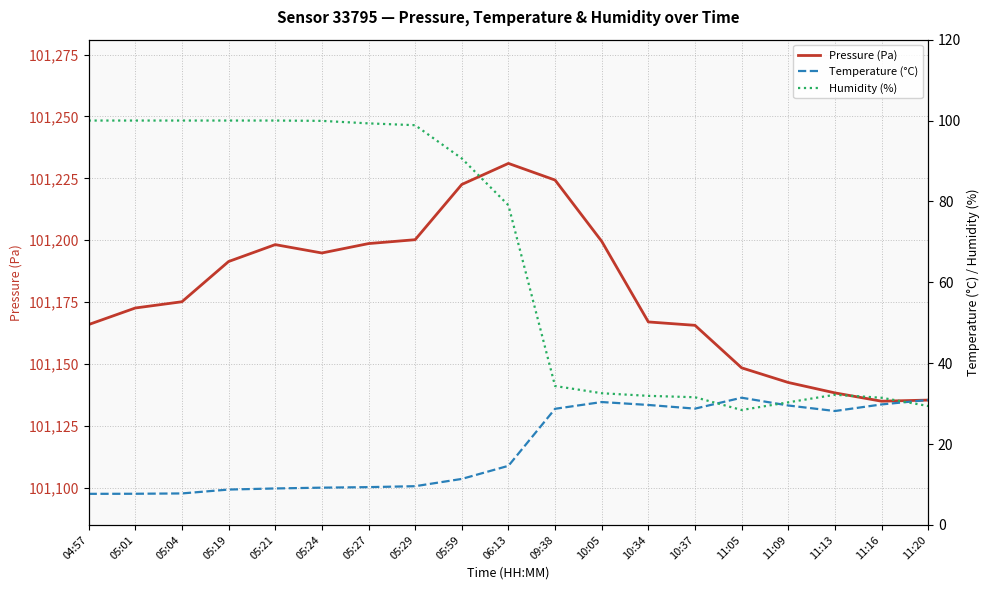

What are all the series names shown in the legend?

Pressure (Pa), Temperature (°C), Humidity (%)